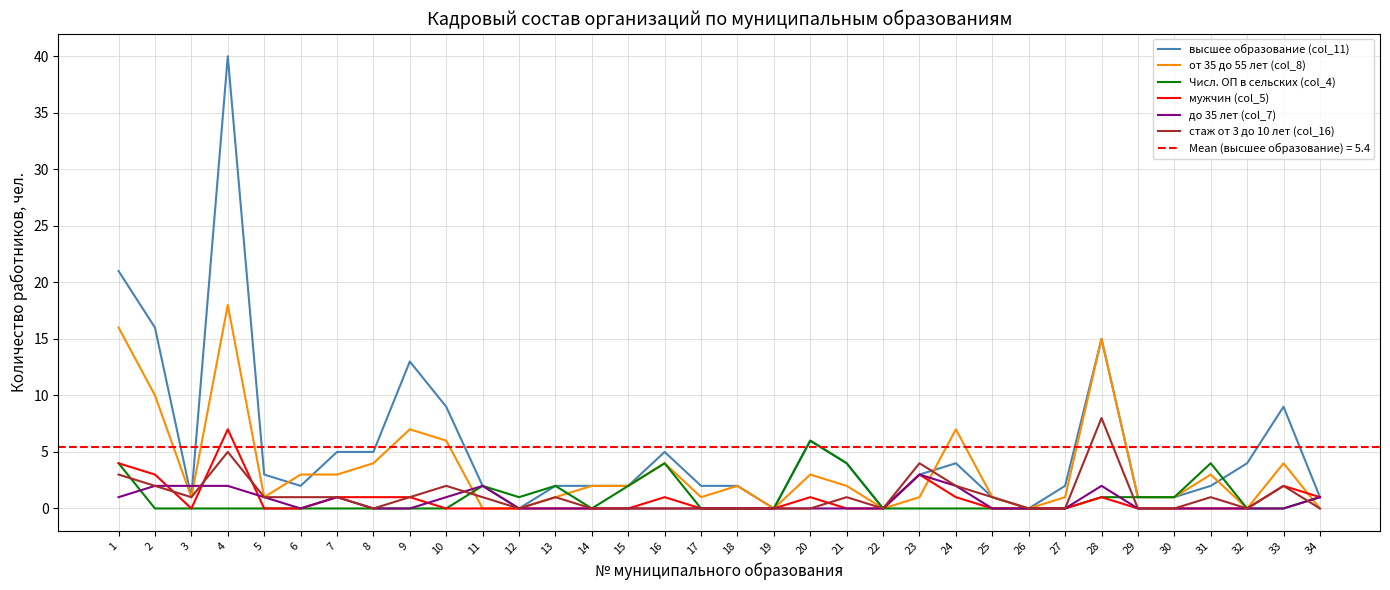

Count the number of categories in the chart.

34